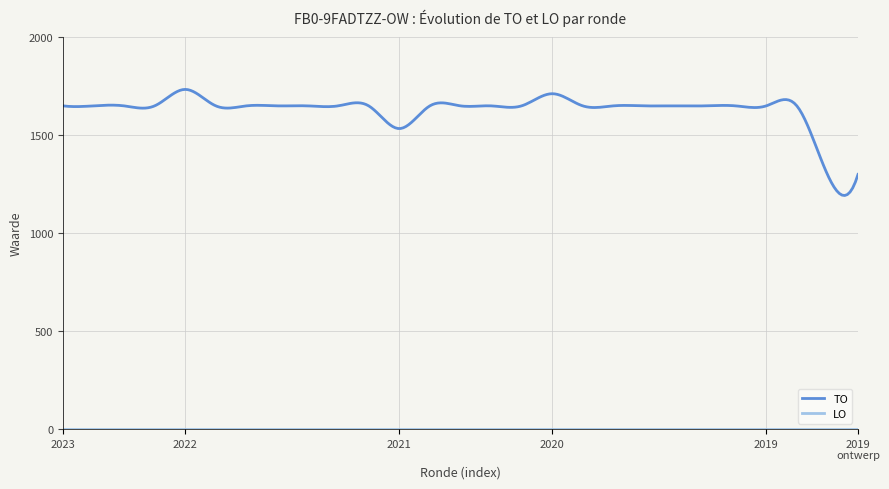

What is the difference between the maximum and minimum values in the TO series?

541.5